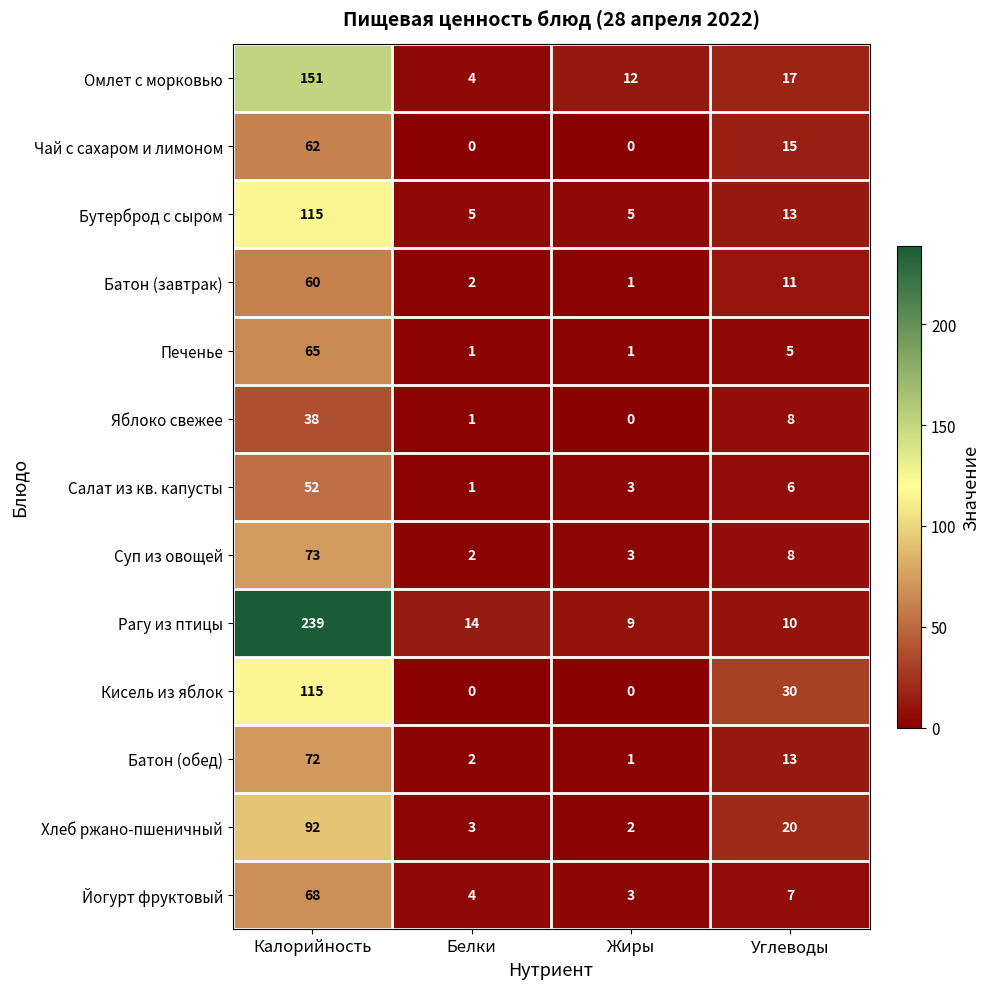

What is the spread (max minus min) of values at Углеводы?

25